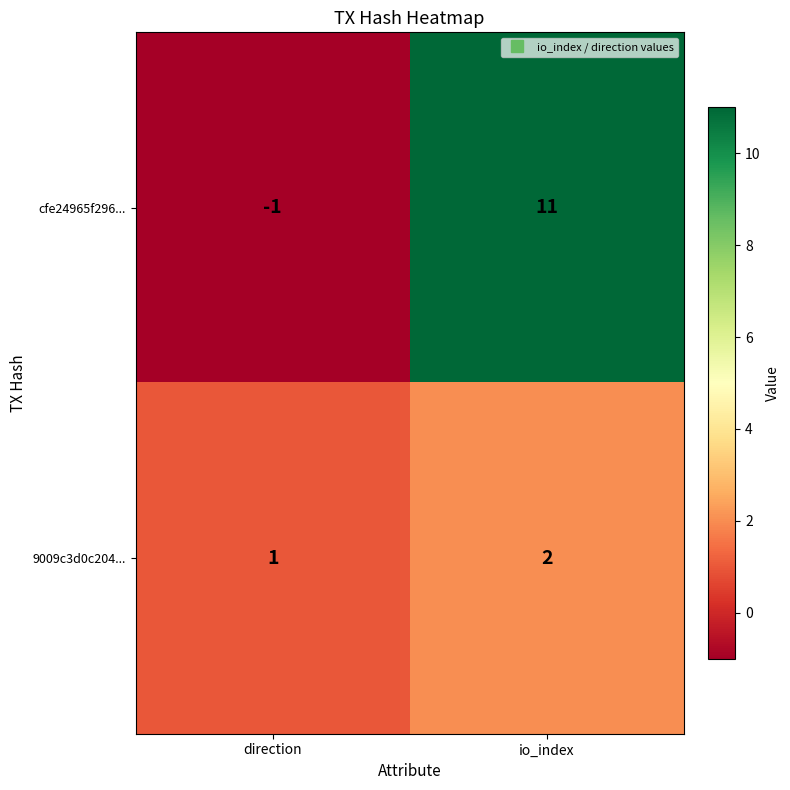

The 9009c3d0c204... series shows 1 at direction. True or false?

True